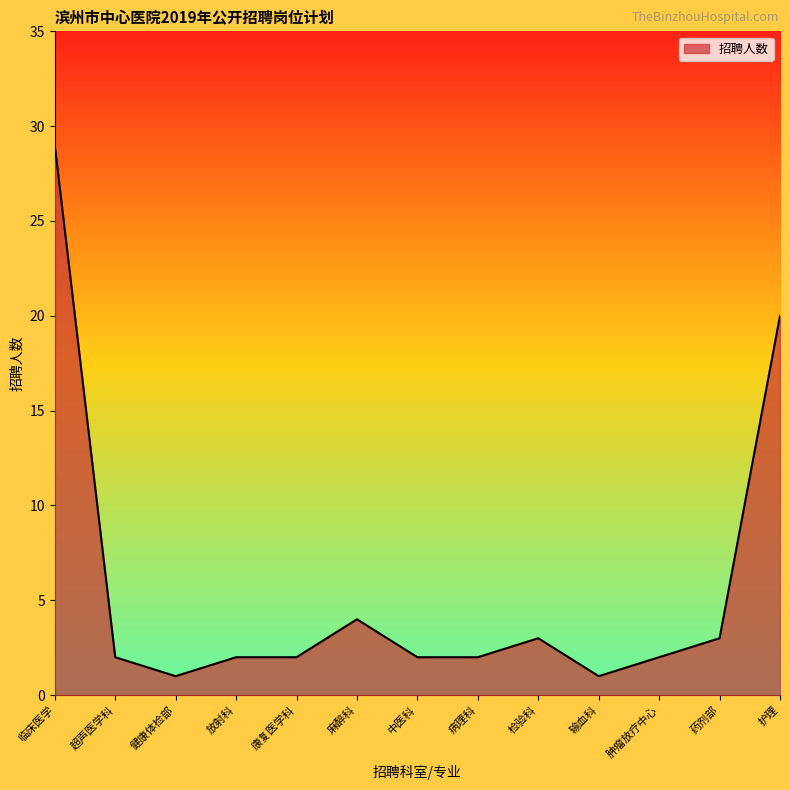

Approximately how many times larger is the value at 输血科 compared to 检验科?

0.3